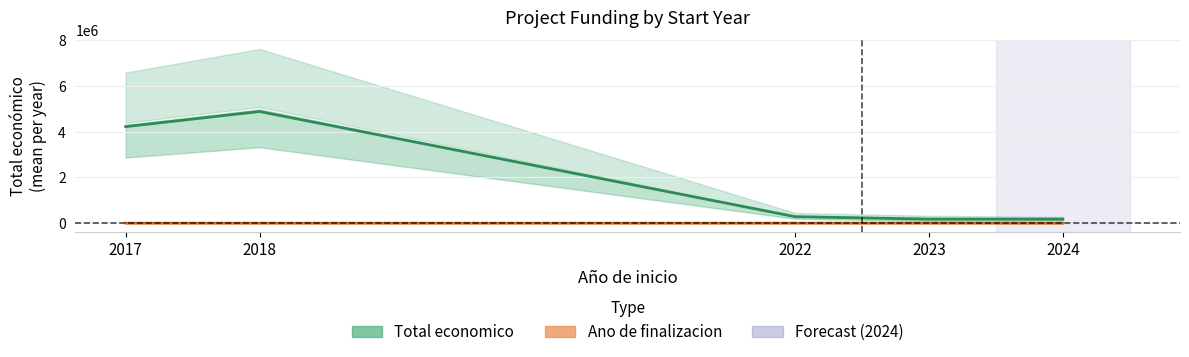

What is the difference between the Ano de finalizacion values at 2024 and 2022?

1.7